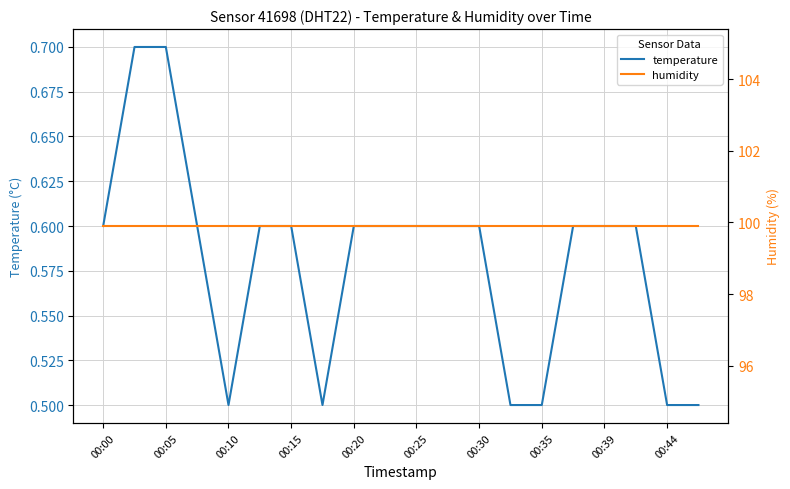

True or false: temperature has a value of 0.9 at 00:25.

False